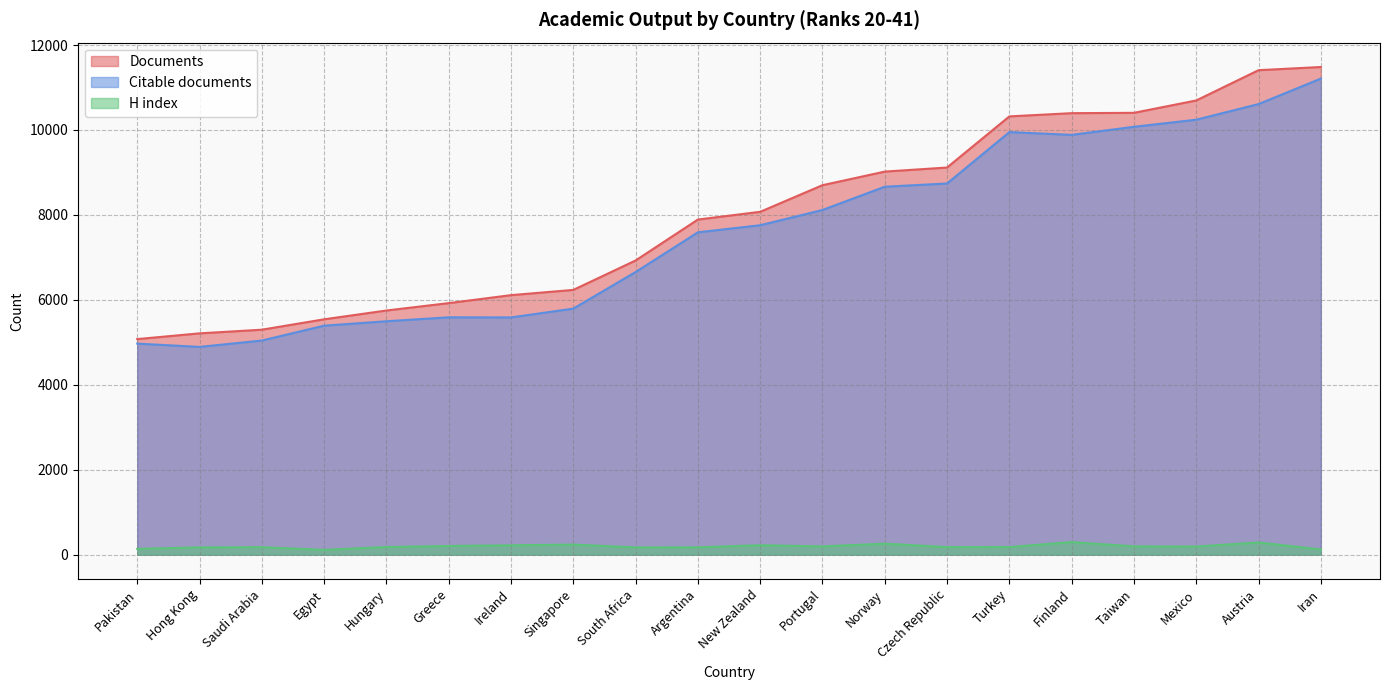

What is the difference between the maximum and minimum values in the Documents series?

6407